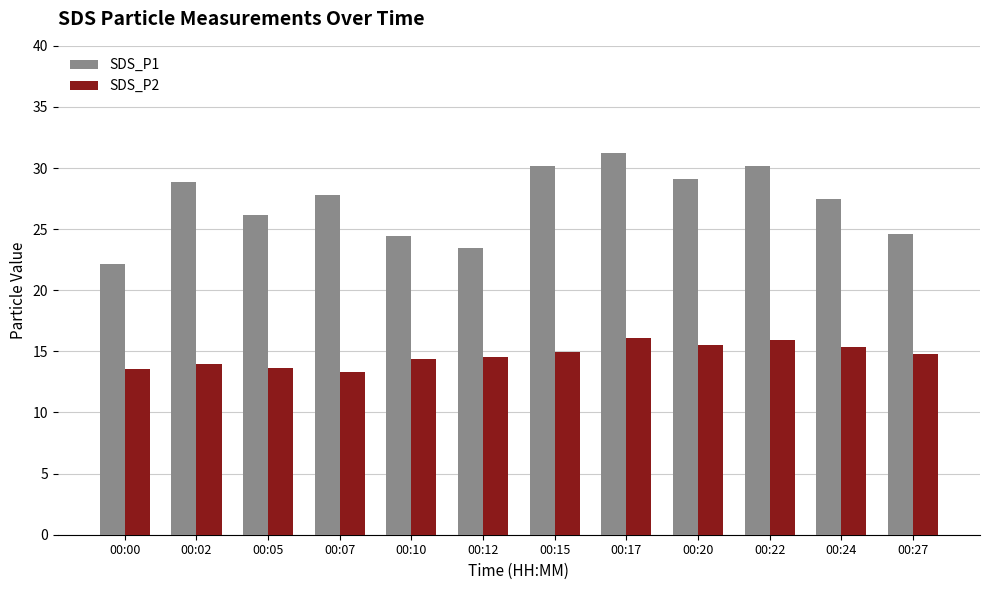

Rank the series by their maximum value, from highest to lowest.

SDS_P1, SDS_P2